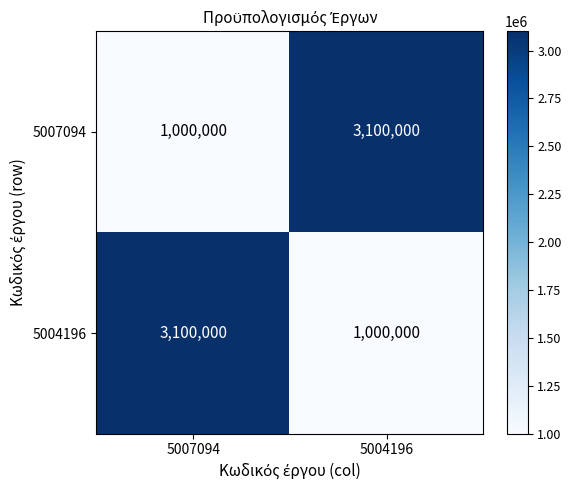

Where is 5007094 nearest to the value 2050000?

5007094